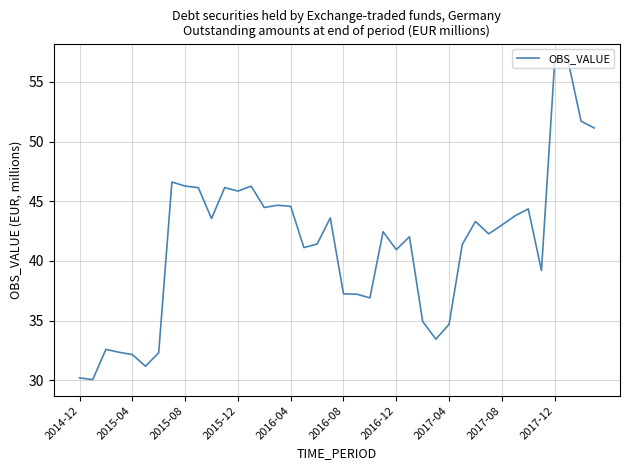

What is the difference between the maximum and minimum values?

26.8